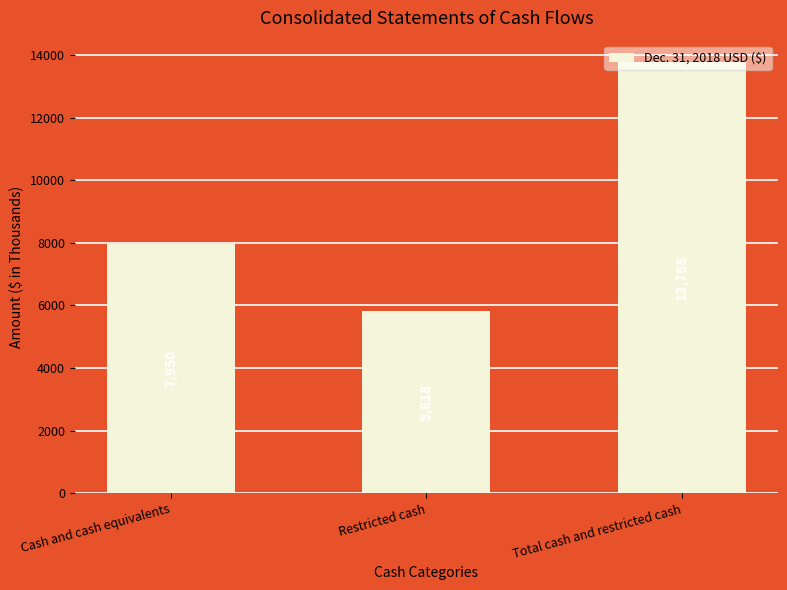

What is the label of the 2nd bar from the right?

Restricted cash